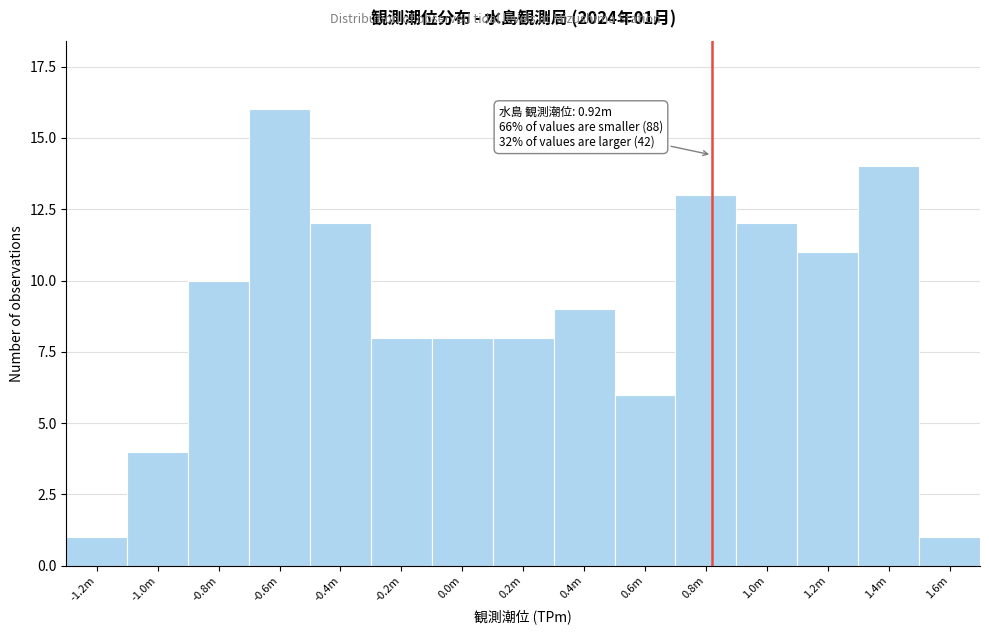

Reading right to left, extract all data points from this chart.

1	14	11	12	13	6	9	8	8	8	12	16	10	4	1